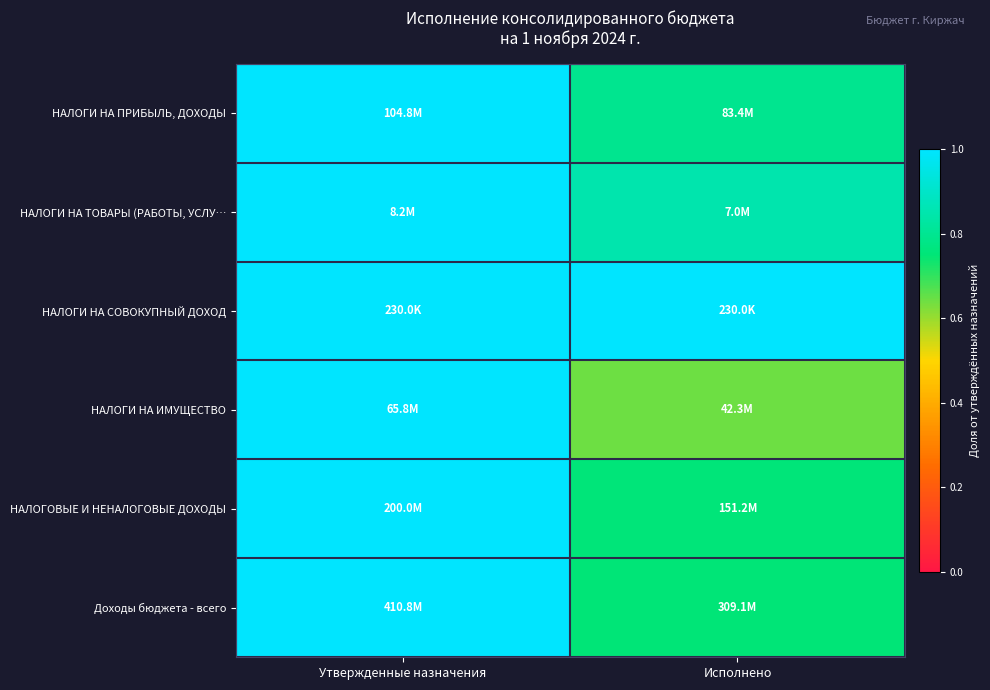

Which category has the highest value across all series?

Утвержденные назначения